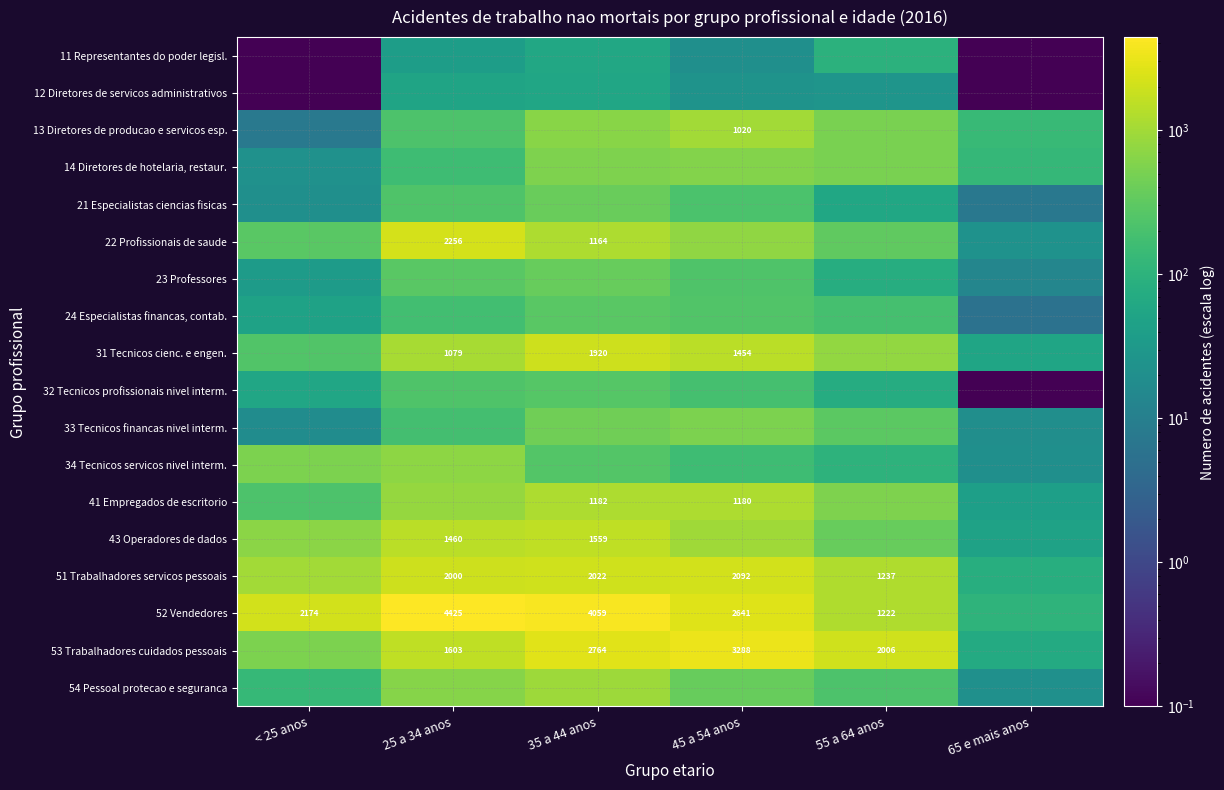

Is it true that 51 Trabalhadores servicos pessoais equals 3171.6 at 35 a 44 anos?

False